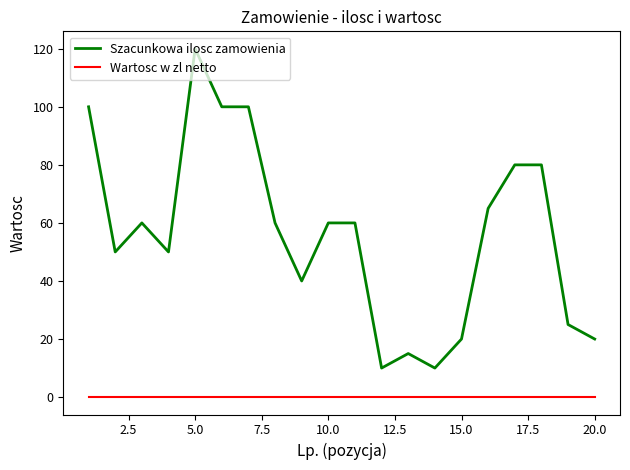

Which series has the largest range (max minus min)?

Szacunkowa ilosc zamowienia